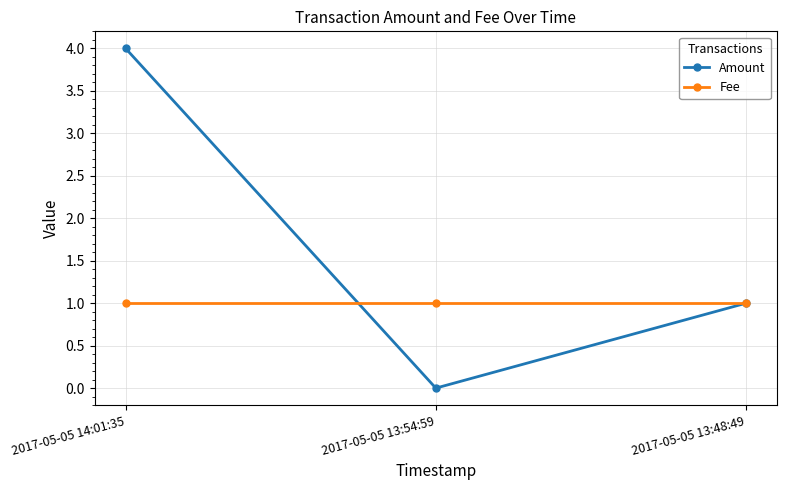

Reading left to right, transcribe all the data shown in this chart.

Amount: 4	0	1
Fee: 1	1	1